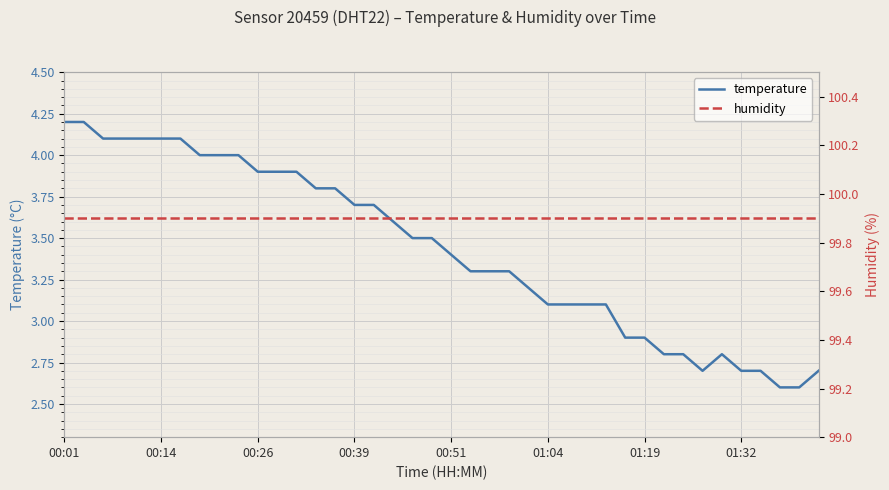

At which label is humidity closest to 99?

00:01